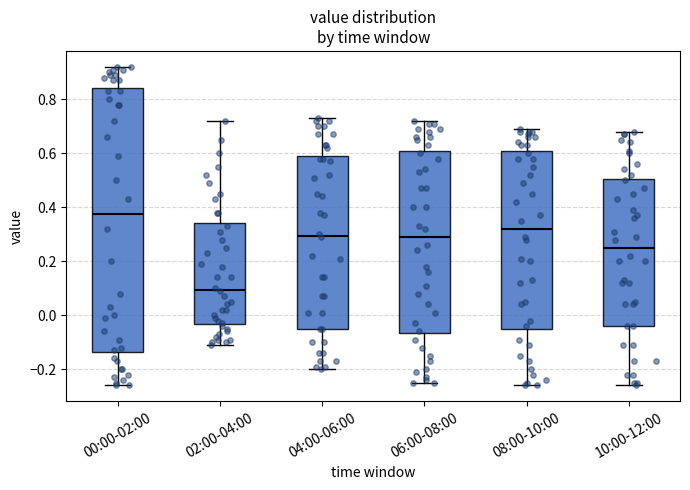

Which box's median line is the highest?

00:00-02:00